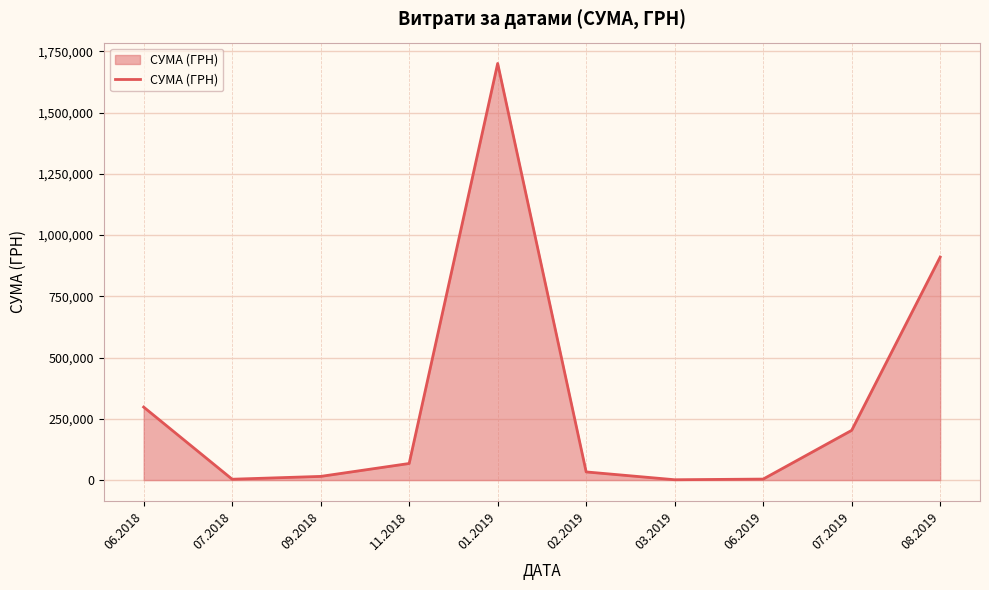

What is the greatest value displayed?

1700224.2